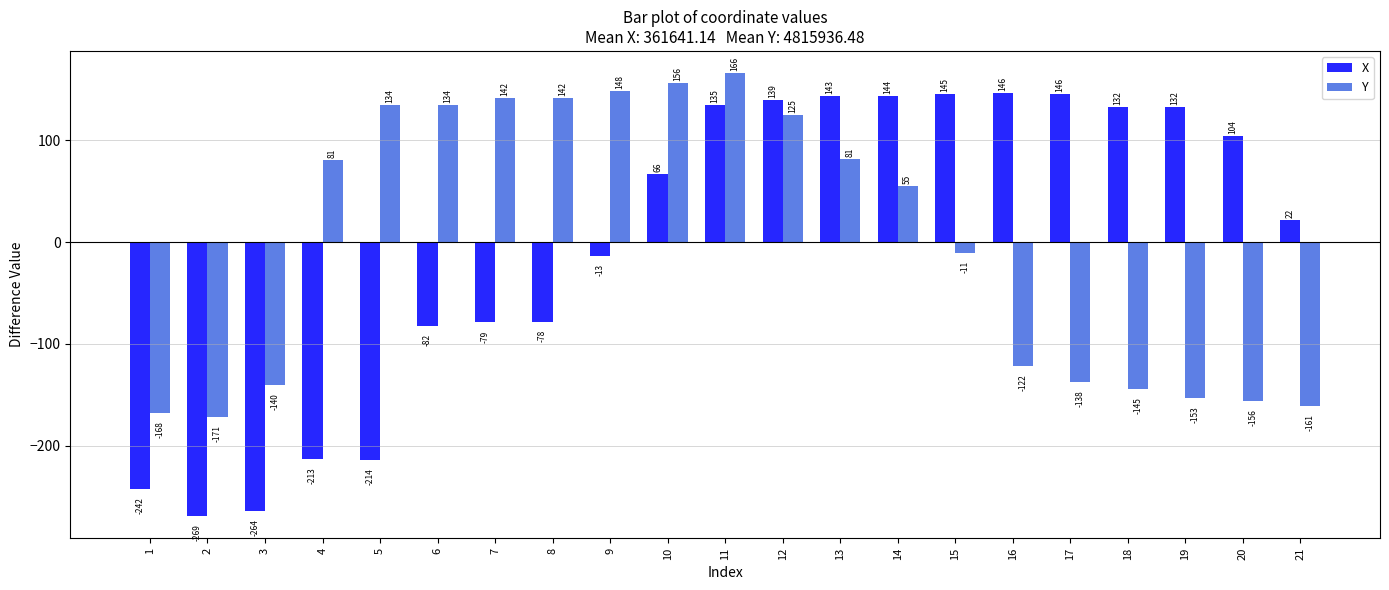

What is the sum of the Y values at 2 and 18?

-316.0